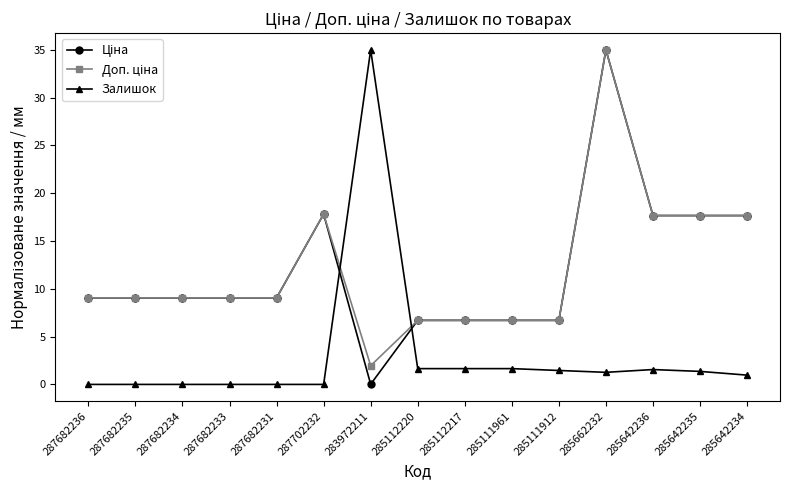

The value of Залишок at 287682234 is -22.7. True or false?

False